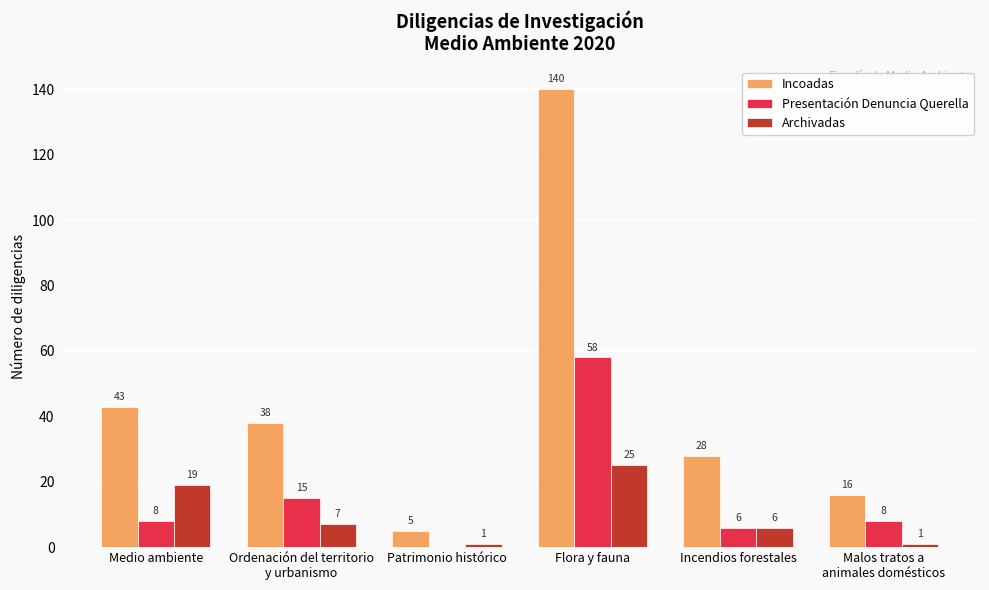

What is the sum of the Archivadas values at Ordenación del territorio
y urbanismo and Medio ambiente?

26